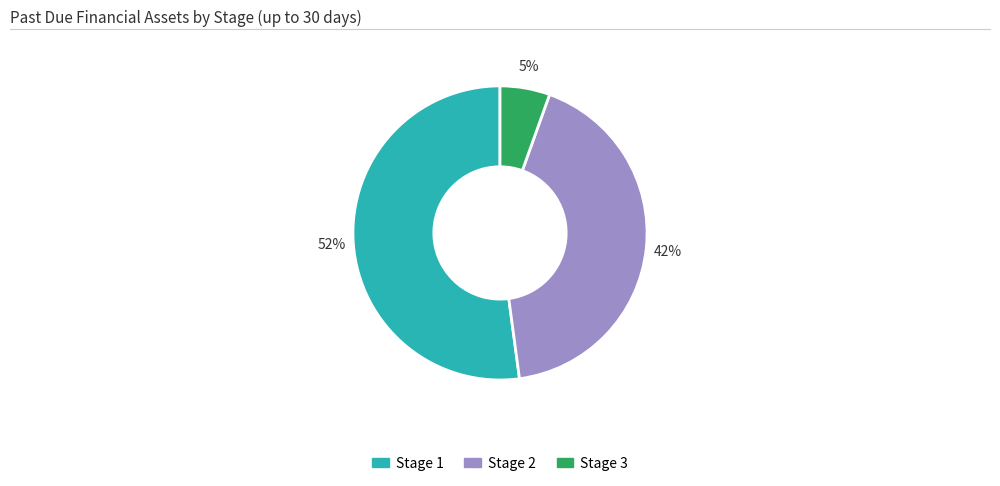

To the nearest percent, what is the average slice percentage?

33%